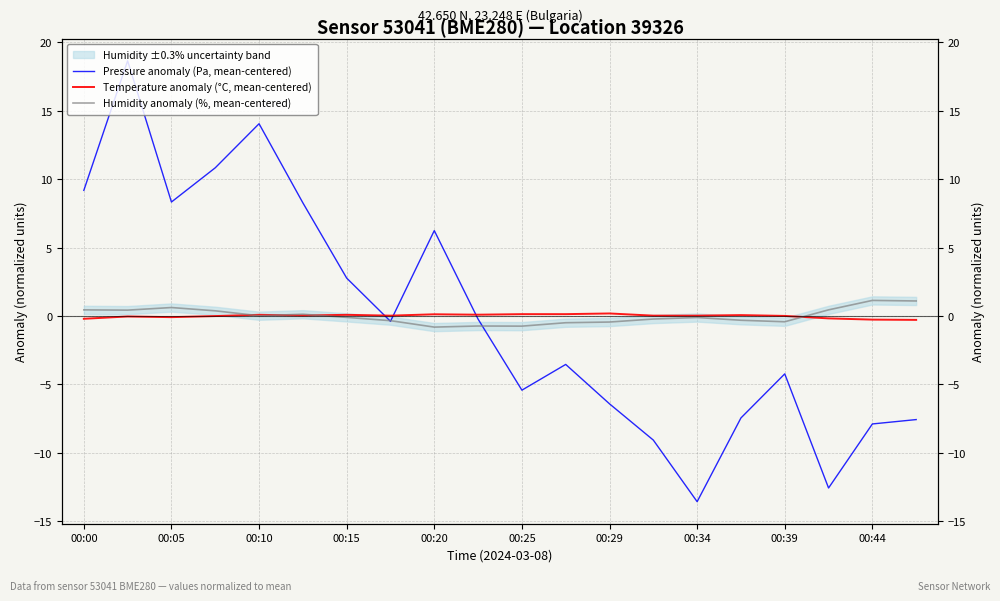

Reading left to right, list all the values displayed in this chart.

Pressure anomaly (Pa, mean-centered): 9.2	18.7	8.3	10.8	14.1	8.3	2.8	-0.4	6.2	-0.2	-5.4	-3.5	-6.4	-9.1	-13.6	-7.4	-4.2	-12.6	-7.9	-7.6
Temperature anomaly (°C, mean-centered): -0.2	-0.0	-0.1	-0.0	0.1	0.0	0.1	0.0	0.1	0.1	0.1	0.1	0.2	0.0	0.0	0.1	0.0	-0.2	-0.3	-0.3
Humidity anomaly (%, mean-centered): 0.4	0.4	0.6	0.4	0.0	0.1	-0.1	-0.3	-0.8	-0.7	-0.7	-0.5	-0.4	-0.2	-0.1	-0.3	-0.4	0.4	1.1	1.1